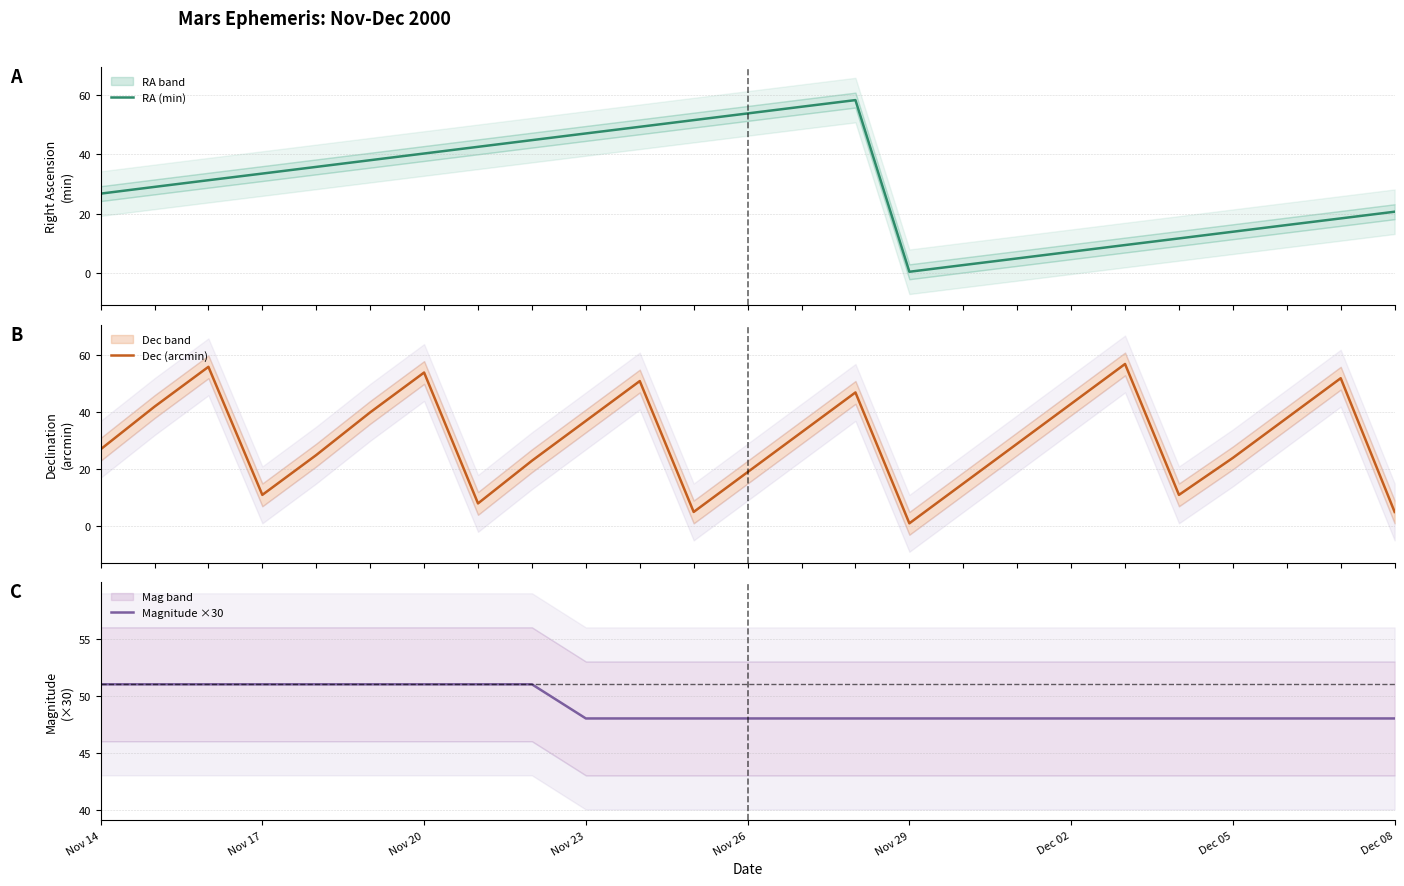

What is the highest value of the RA (min) series?

58.2